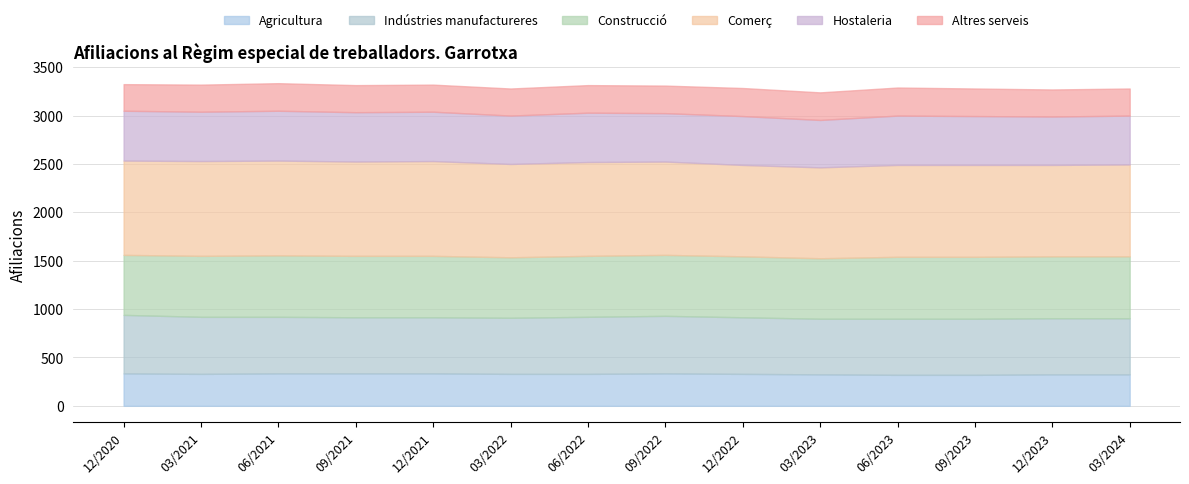

Where does the Comerç series first go above 965?

06/2022